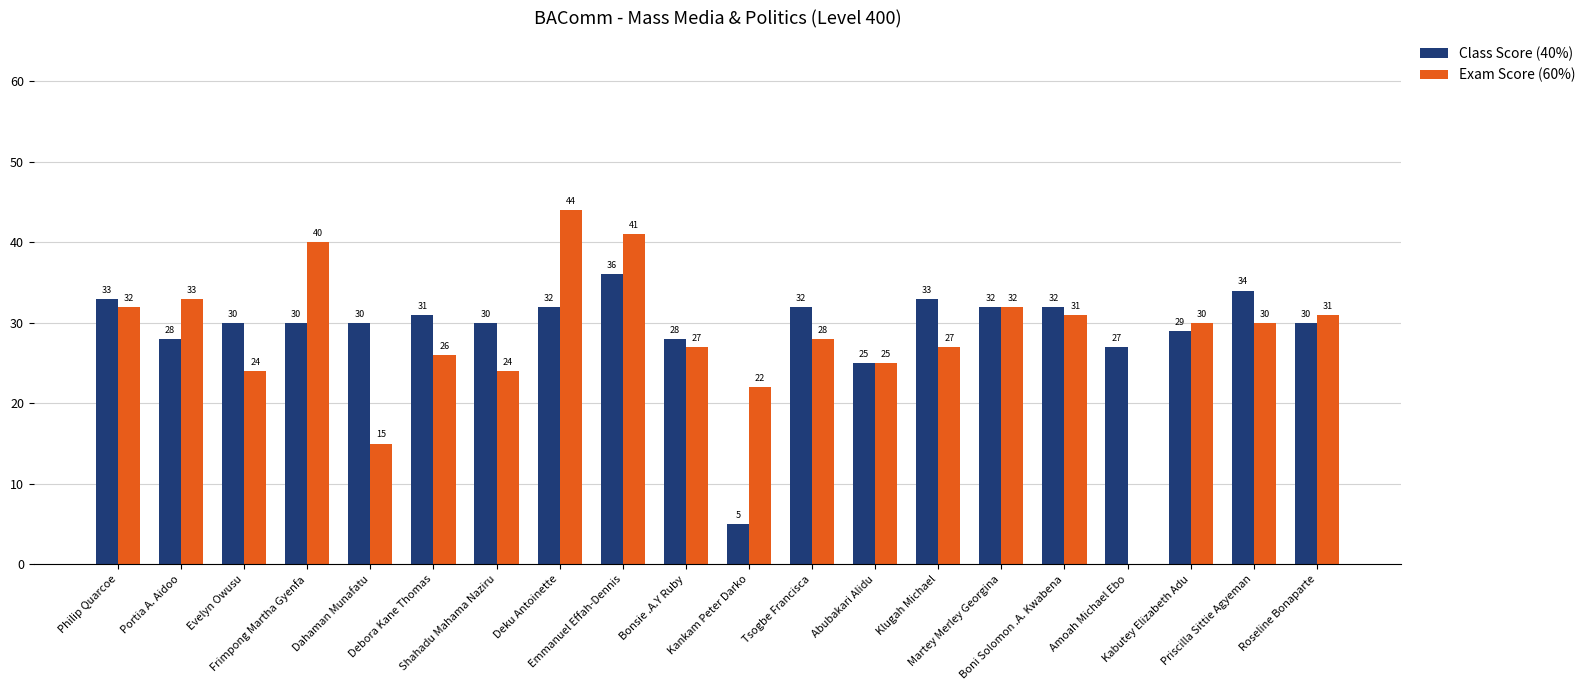

Which series has the largest total across all categories?

Class Score (40%)